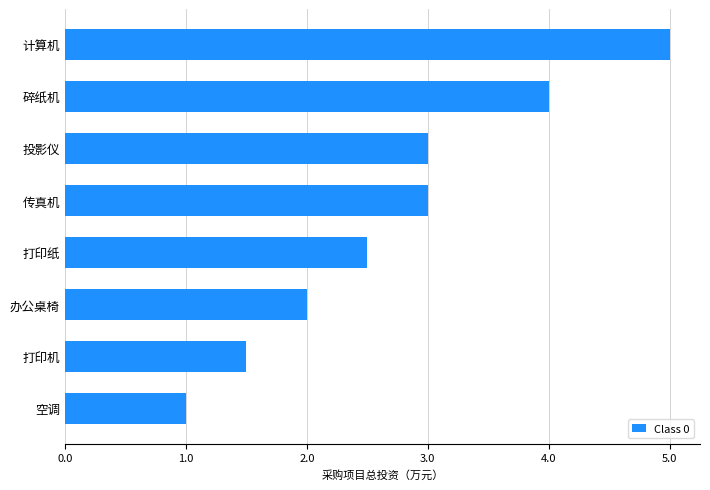

How many bars are there in total?

8